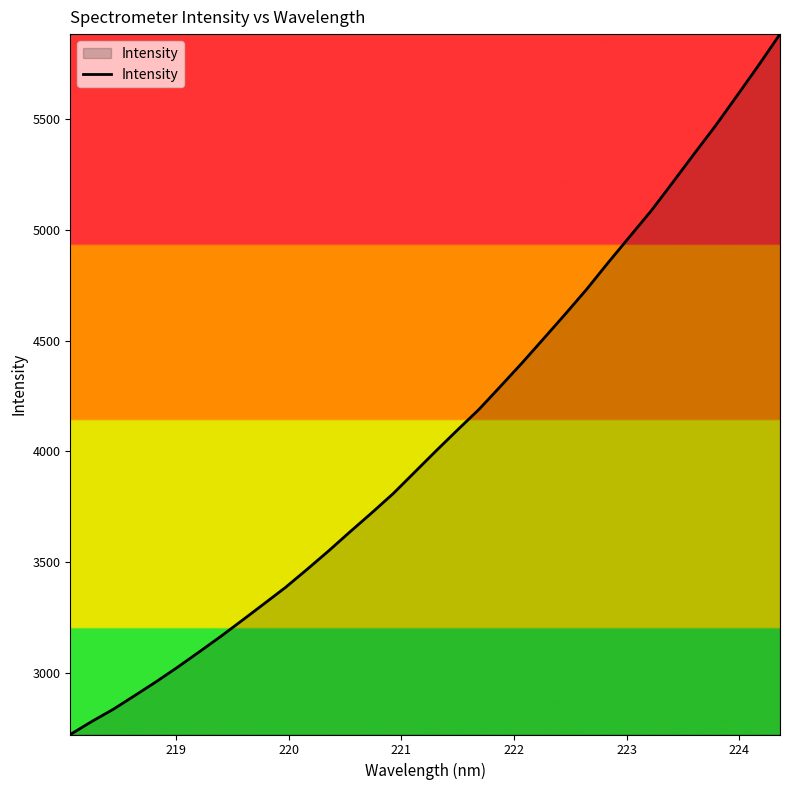

What is the difference between the maximum and minimum values?

3163.9